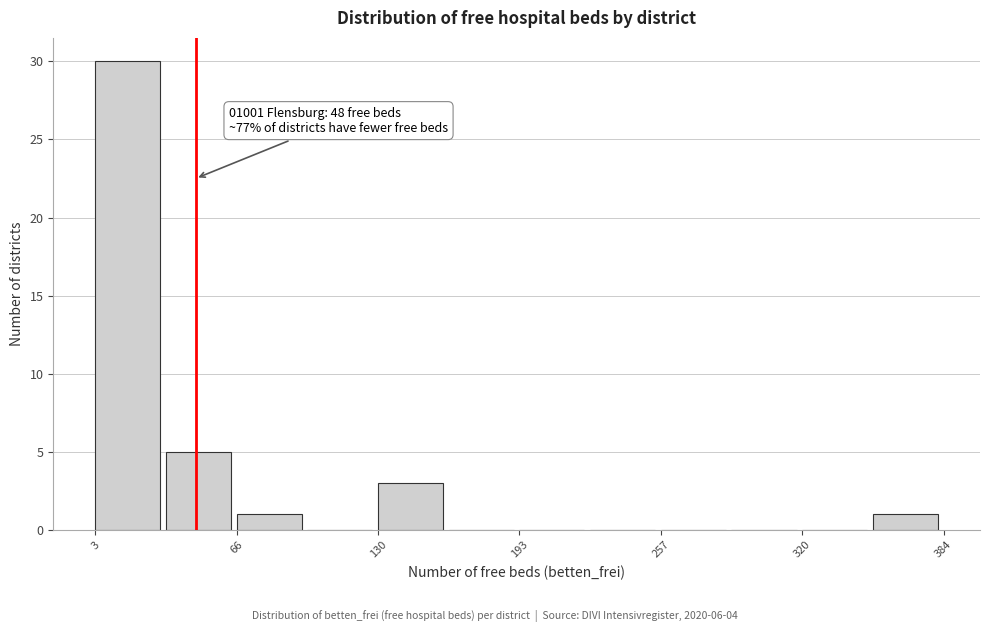

Read against the x-axis, roughly where is the centre of the tallest bar?

20